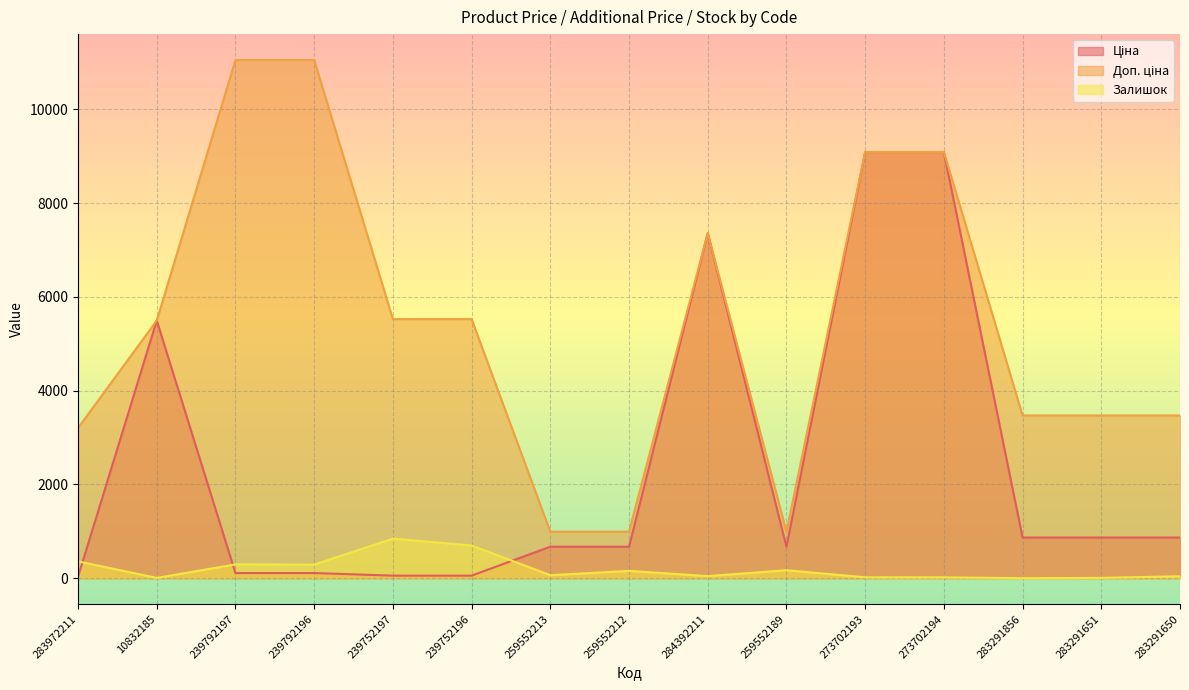

What is the value of the Доп. ціна point at the 6th from the left?

5528.0